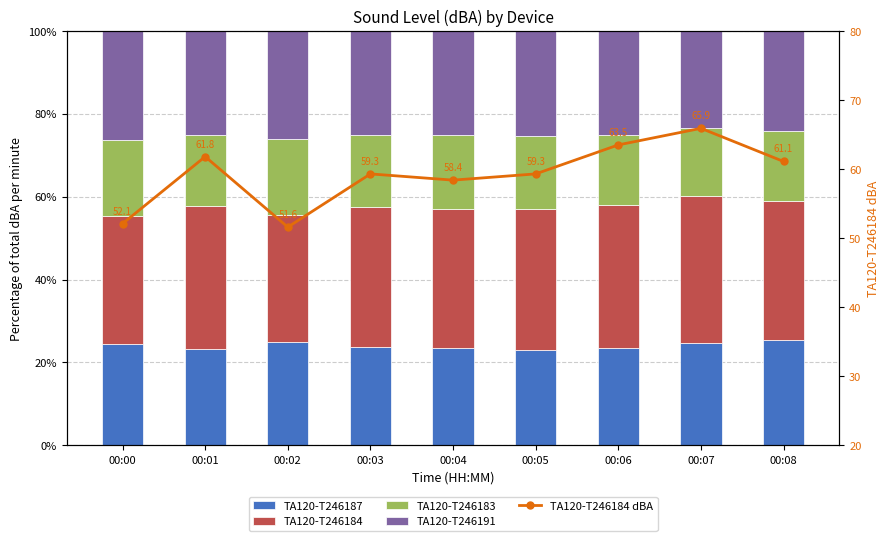

Rank the categories by TA120-T246184 value from lowest to highest.

00:02, 00:00, 00:04, 00:08, 00:03, 00:05, 00:06, 00:01, 00:07